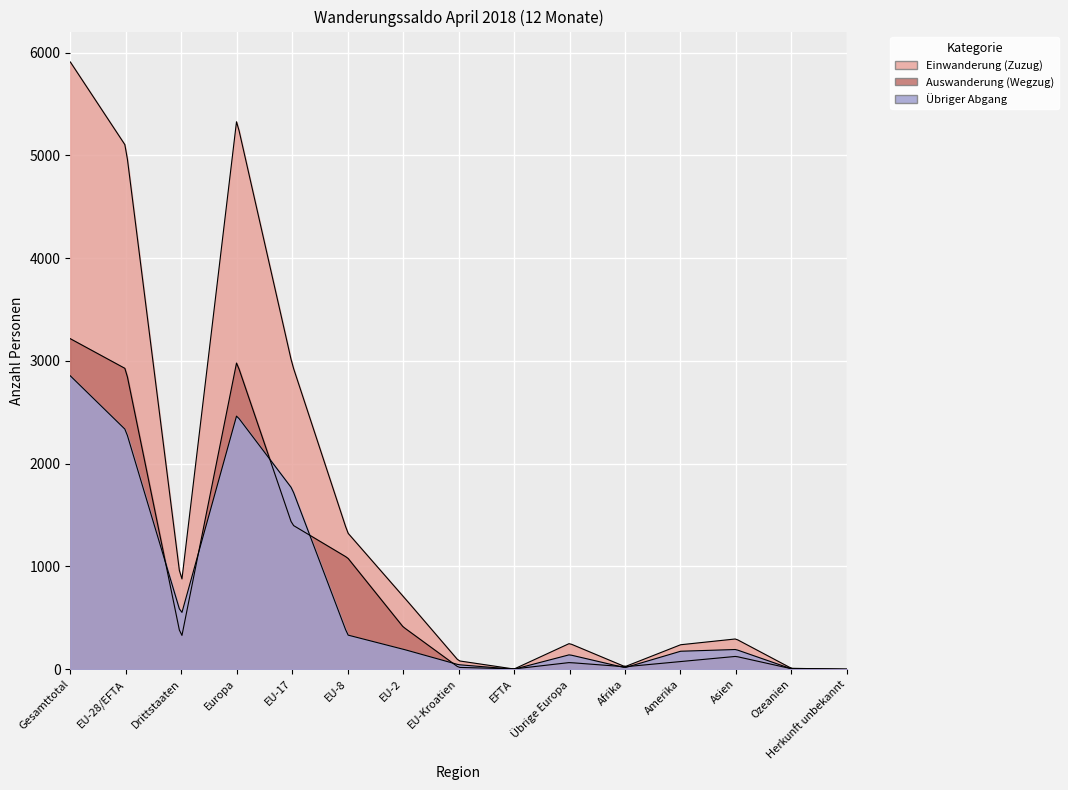

At which category does the chart reach its minimum across all series?

Herkunft unbekannt